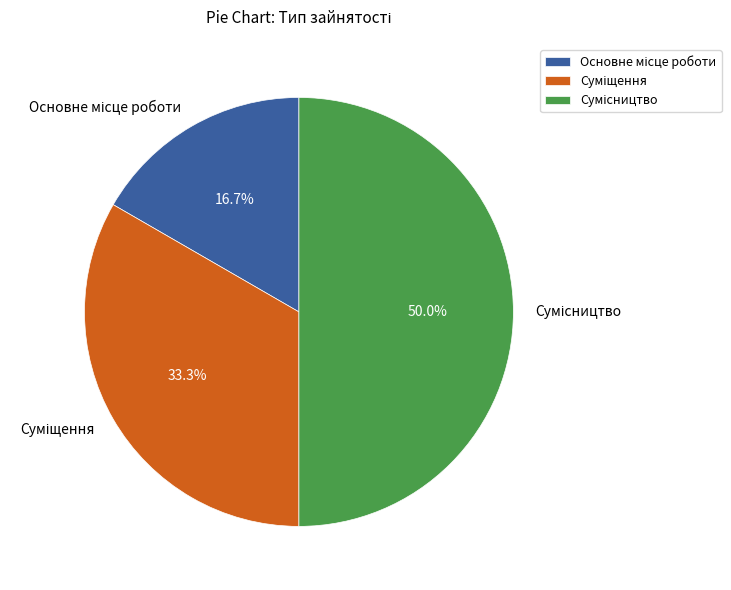

Between Суміщення and Сумісництво, which is larger?

Сумісництво